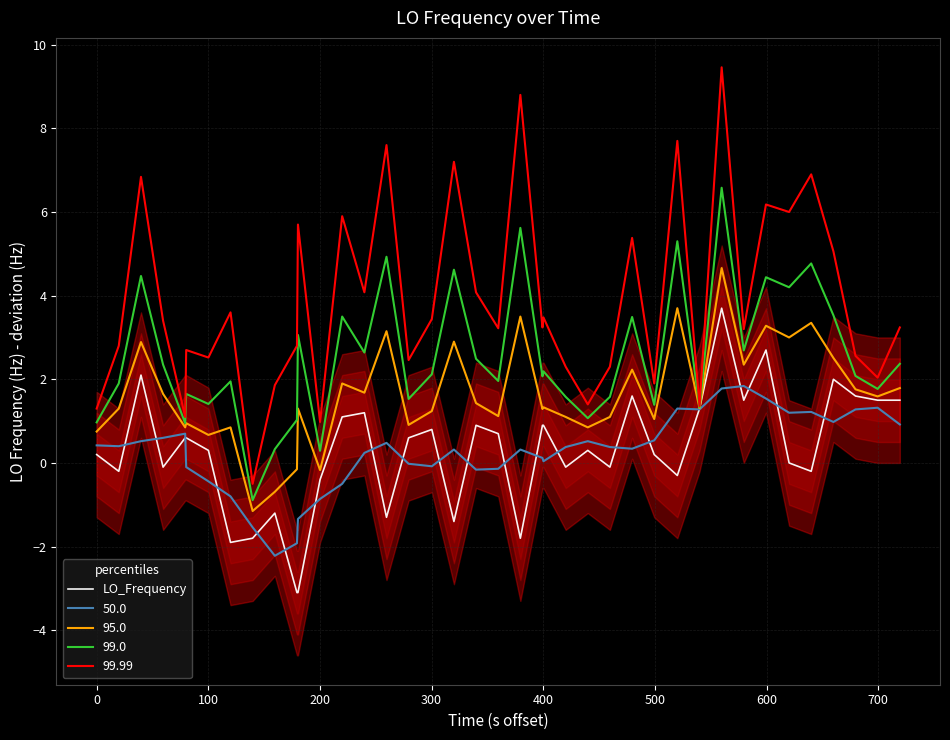

How many points are lower than both their immediate neighbors (excluding endpoints)?

11